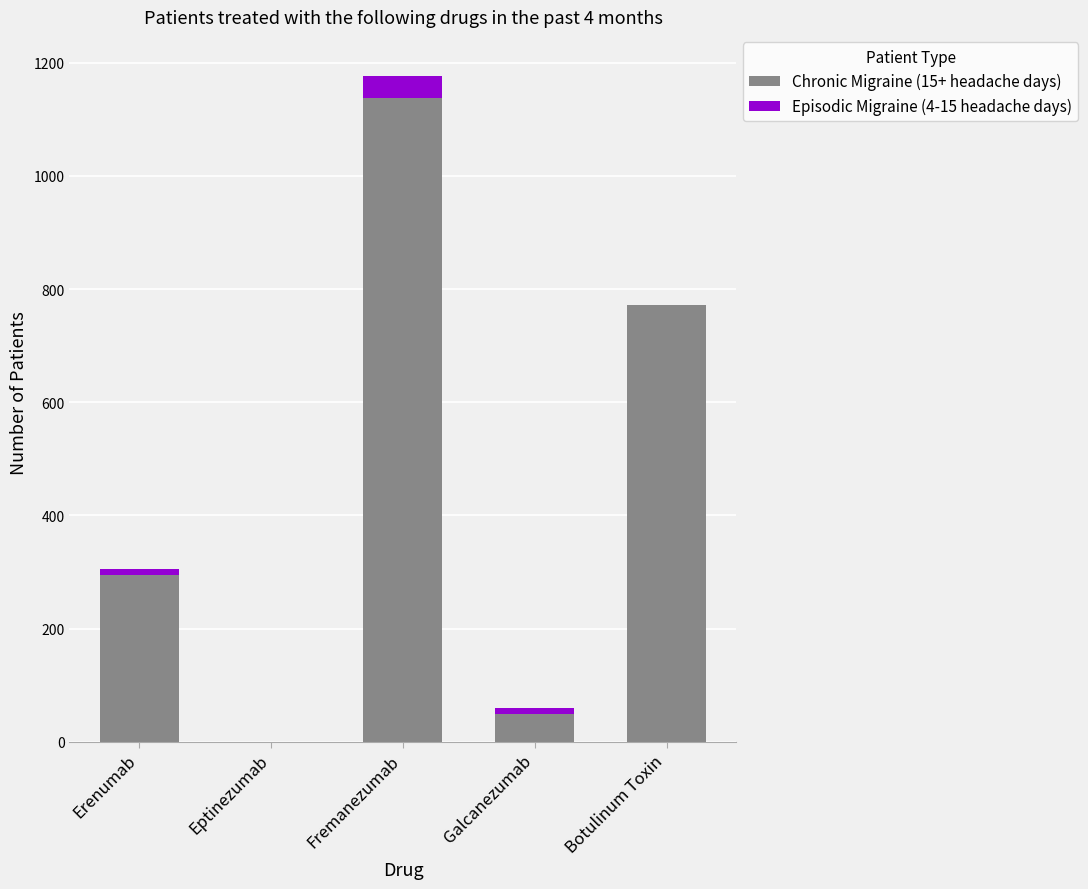

At which label does Chronic Migraine (15+ headache days) reach its peak?

Fremanezumab